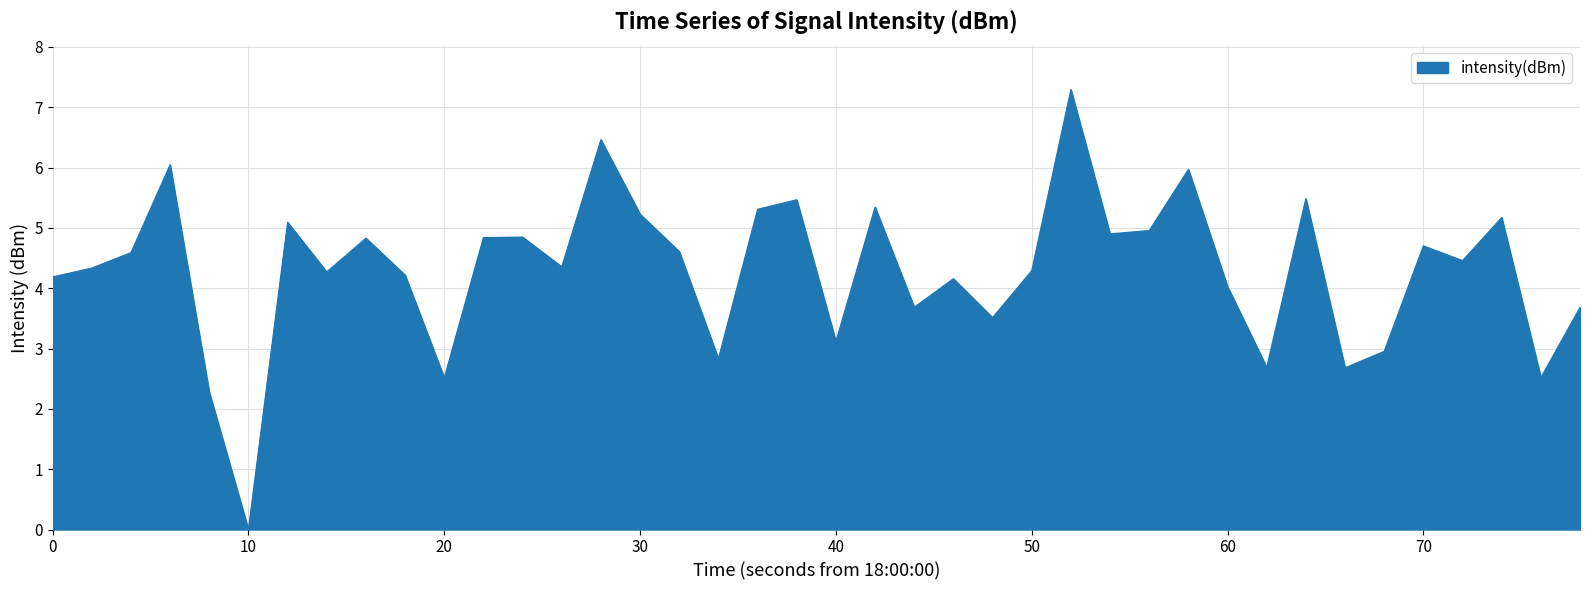

What is the difference between the maximum and minimum values?

7.3